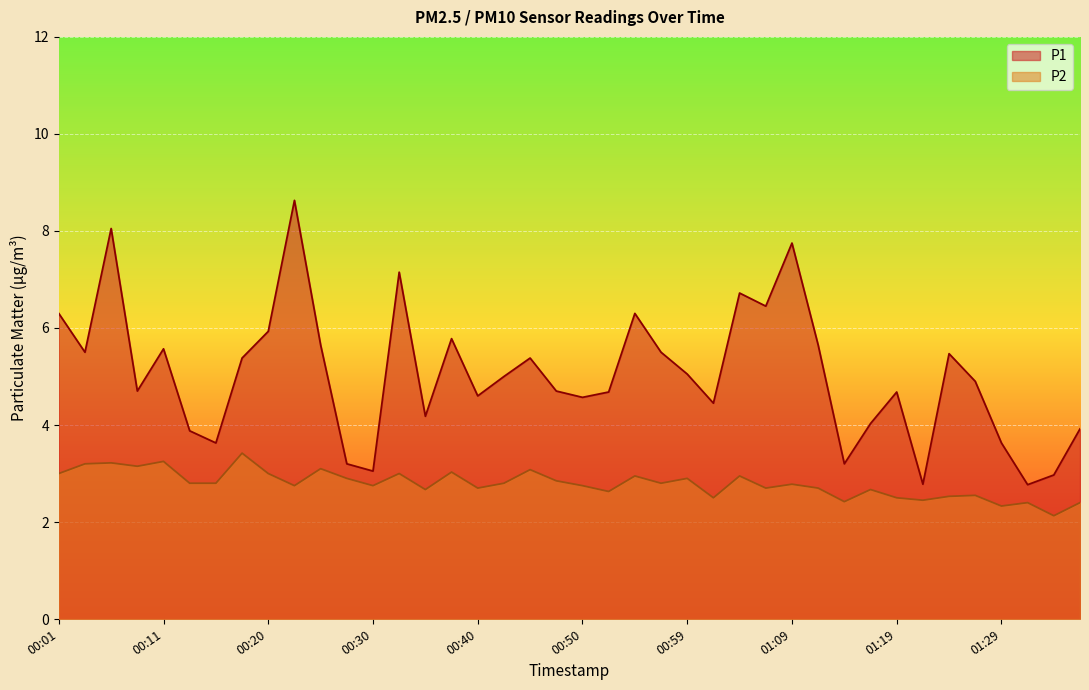

Reading left to right, extract all data points from this chart.

P1: 00:01=6.3	00:03=5.5	00:06=8.1	00:08=4.7	00:11=5.6	00:13=3.9	00:16=3.6	00:18=5.4	00:20=5.9	00:23=8.6	00:25=5.7	00:28=3.2	00:30=3.0	00:33=7.2	00:35=4.2	00:37=5.8	00:40=4.6	00:42=5.0	00:45=5.4	00:47=4.7	00:50=4.6	00:52=4.7	00:55=6.3	00:57=5.5	00:59=5.0	01:02=4.5	01:04=6.7	01:07=6.5	01:09=7.8	01:12=5.7	01:14=3.2	01:17=4.0	01:19=4.7	01:21=2.8	01:24=5.5	01:26=4.9	01:29=3.6	01:32=2.8	01:34=3.0	01:37=3.9
P2: 00:01=3.0	00:03=3.2	00:06=3.2	00:08=3.1	00:11=3.2	00:13=2.8	00:16=2.8	00:18=3.4	00:20=3.0	00:23=2.8	00:25=3.1	00:28=2.9	00:30=2.8	00:33=3.0	00:35=2.7	00:37=3.0	00:40=2.7	00:42=2.8	00:45=3.1	00:47=2.9	00:50=2.8	00:52=2.6	00:55=3.0	00:57=2.8	00:59=2.9	01:02=2.5	01:04=3.0	01:07=2.7	01:09=2.8	01:12=2.7	01:14=2.4	01:17=2.7	01:19=2.5	01:21=2.5	01:24=2.5	01:26=2.5	01:29=2.3	01:32=2.4	01:34=2.1	01:37=2.4